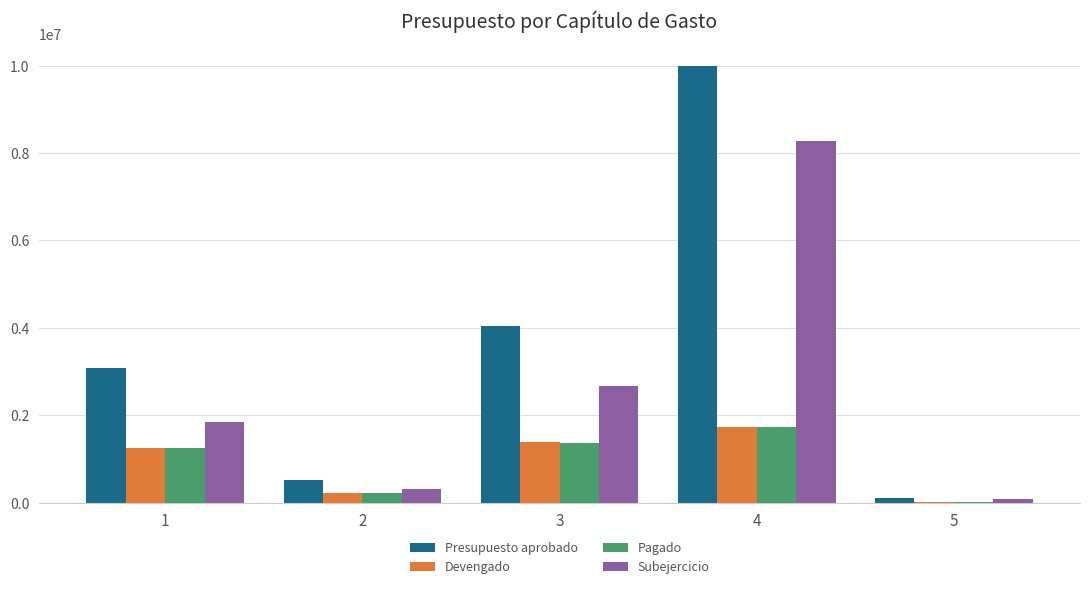

Reading right to left, list all the values displayed in this chart.

Presupuesto aprobado: 98538.7	10000000.0	4043000.0	528000.0	3078861.3
Devengado: 12396.0	1723592.0	1377821.0	216044.0	1239985.0
Pagado: 12396.0	1723592.0	1360063.0	215911.0	1239985.0
Subejercicio: 86142.7	8276408.0	2665179.0	311956.0	1838876.3